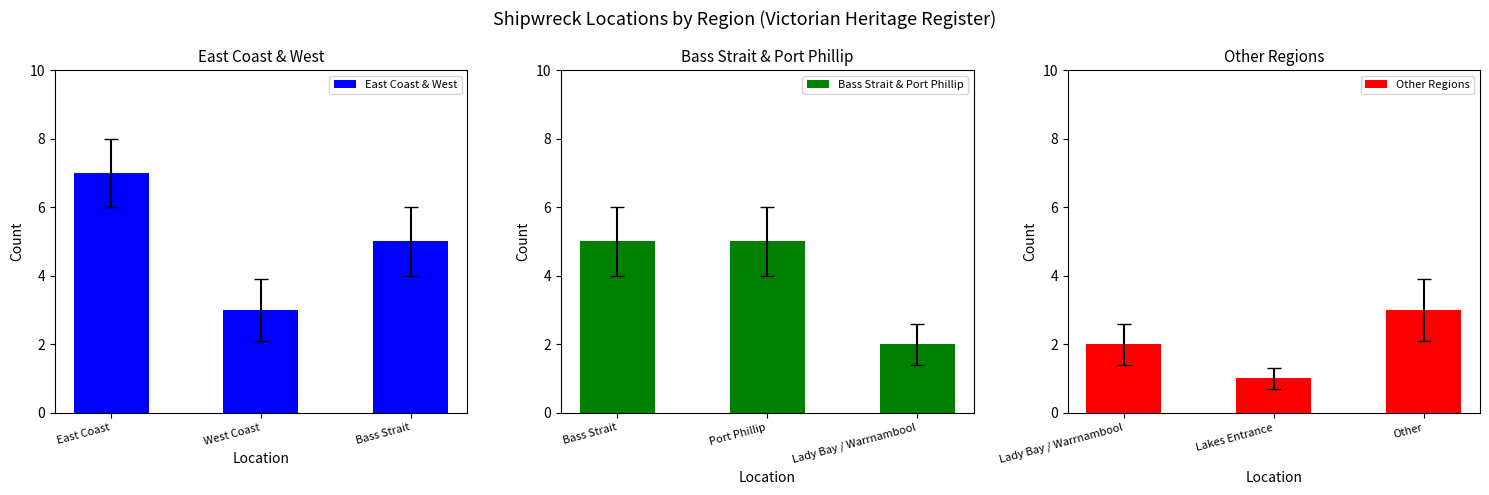

List the series in order of their overall mean, highest first.

East Coast & West, Bass Strait & Port Phillip, Other Regions